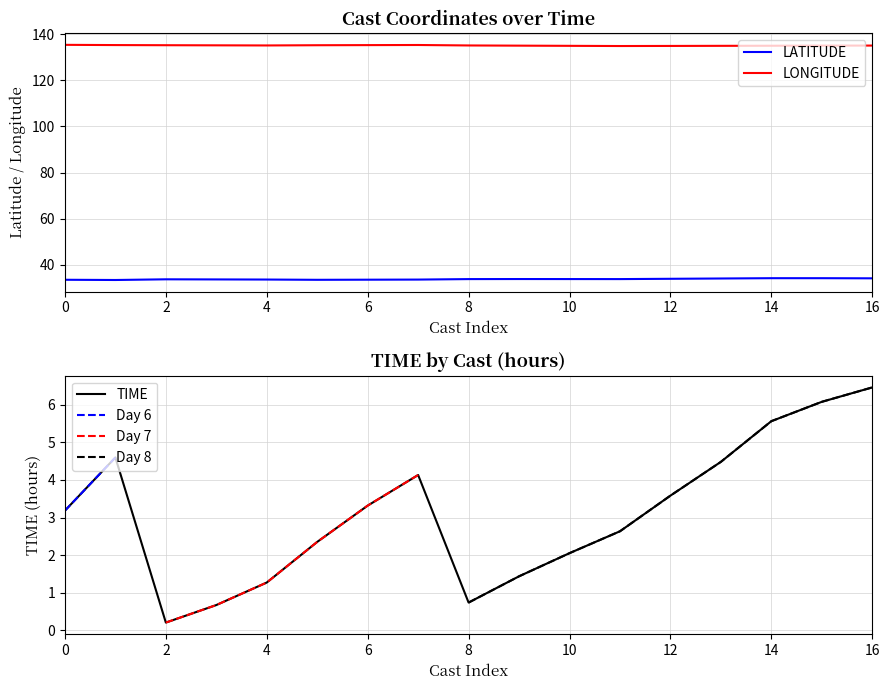

True or false: LATITUDE has a value of 10.6 at 8.

False